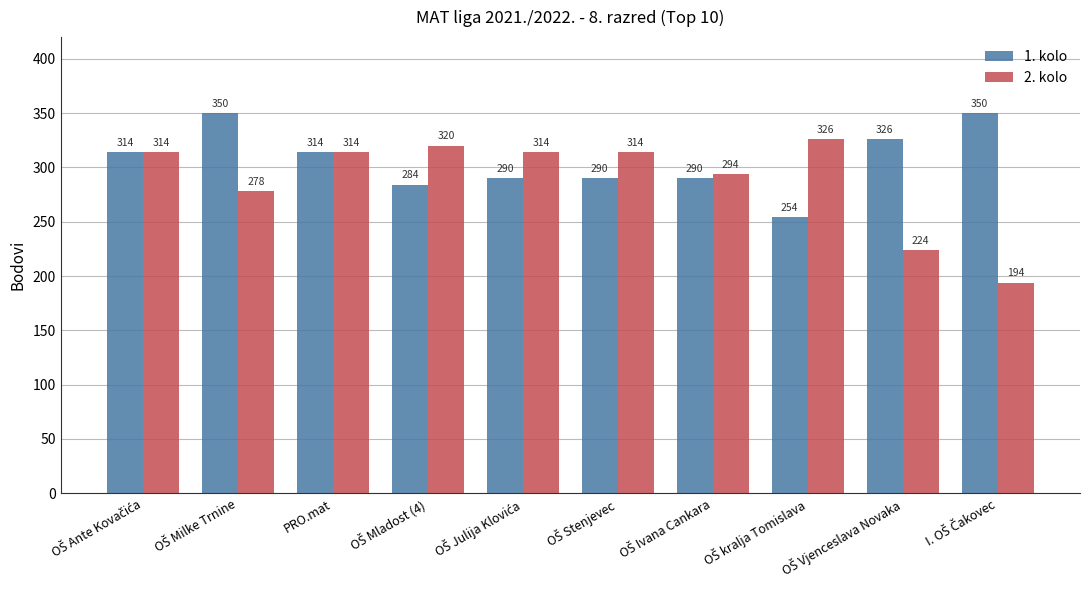

What is the greatest value displayed?

350